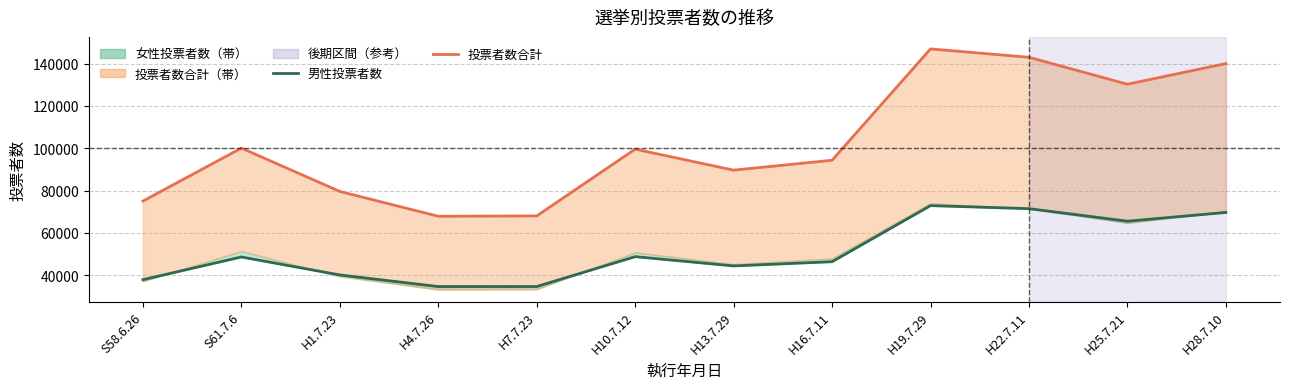

At how many categories does at least one series exceed 85168?

8